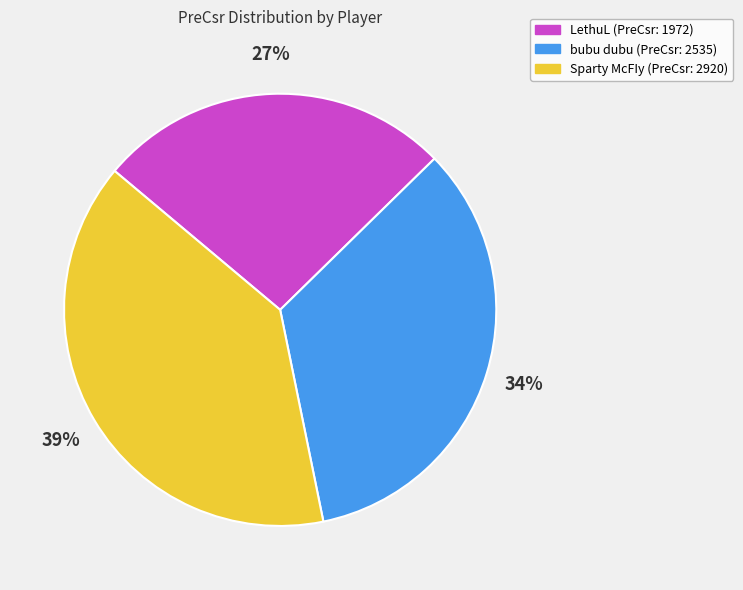

To the nearest percent, what is the difference between the Sparty McFIy and bubu dubu slice percentages?

5%